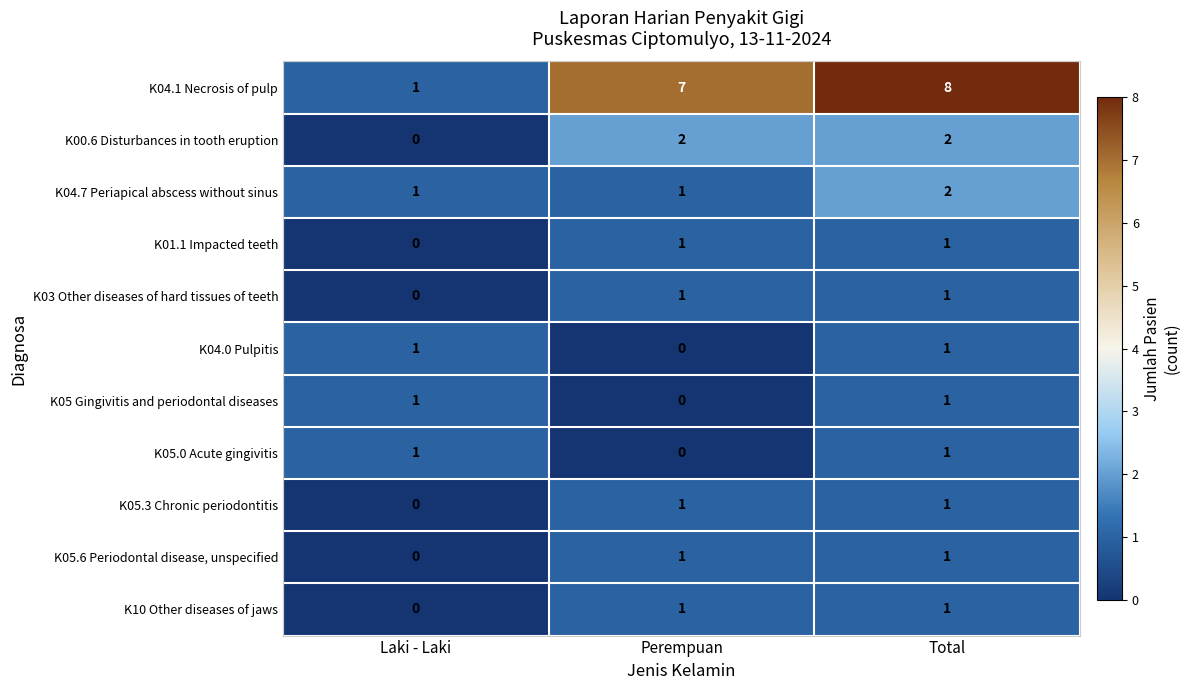

At how many categories does at least one series exceed 0?

3